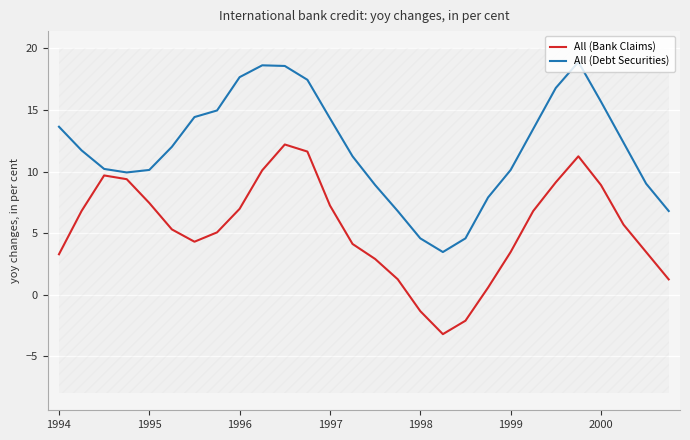

How many categories are shown in the chart?

28